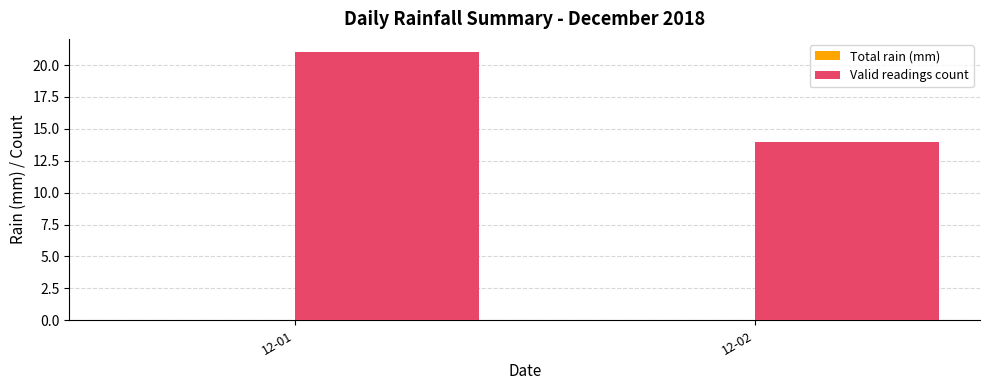

Which has a higher value, 12-01 or 12-02?

12-01